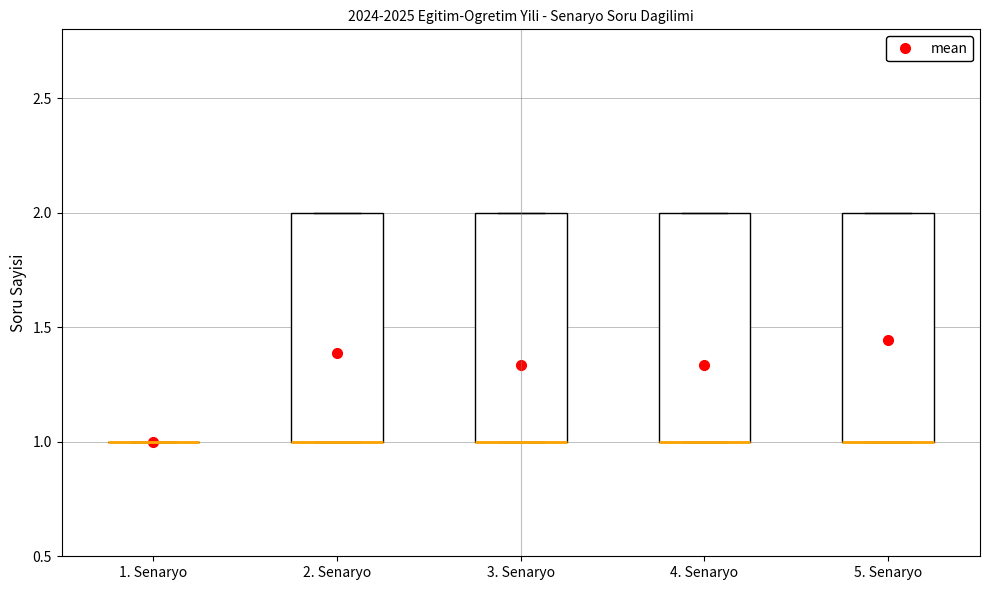

Reading left to right, transcribe this box plot: for each box, give where its median line is, the range the box spans, and where its two whiskers end, as read against the y-axis. The values are not printed on the chart, so give them approximately, as read against the axis.

1. Senaryo: box collapsed to a line at 1, whiskers 1 to 1
2. Senaryo: median 1 (drawn on the box's lower edge), box 1 to 2, whiskers 1 to 2
3. Senaryo: median 1 (drawn on the box's lower edge), box 1 to 2, whiskers 1 to 2
4. Senaryo: median 1 (drawn on the box's lower edge), box 1 to 2, whiskers 1 to 2
5. Senaryo: median 1 (drawn on the box's lower edge), box 1 to 2, whiskers 1 to 2